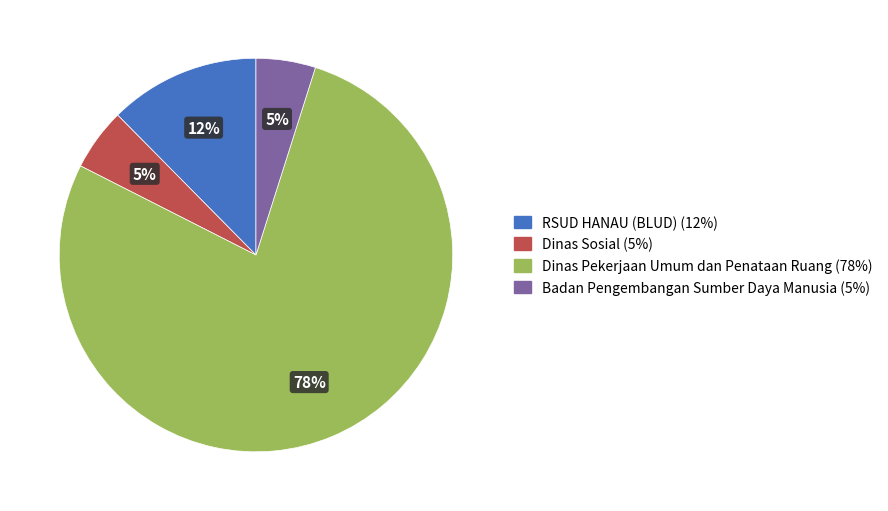

Does any single category account for the majority?

Yes